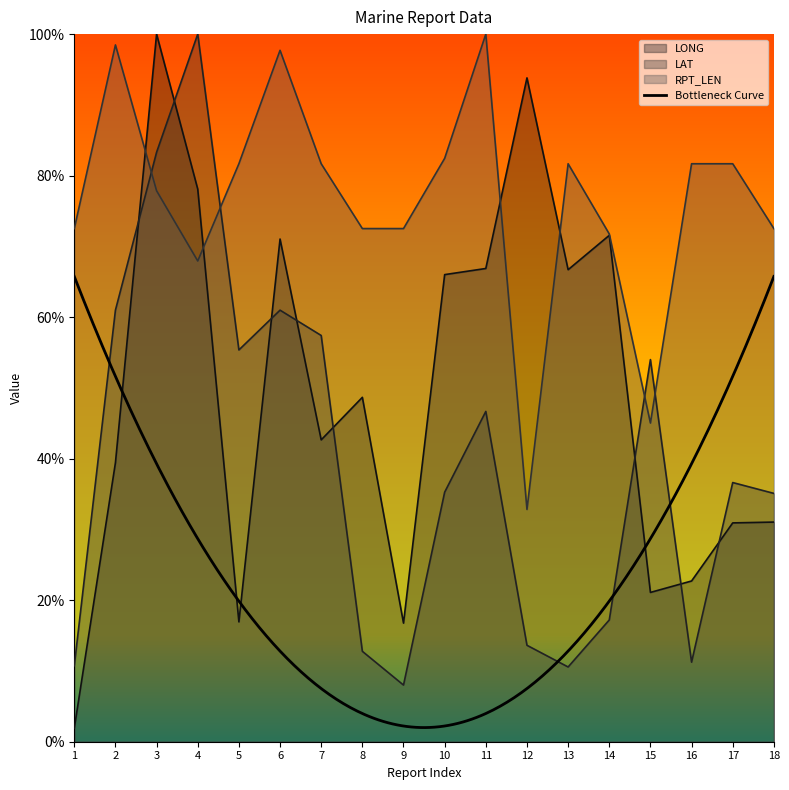

Where does the LONG series first go above 48?

3